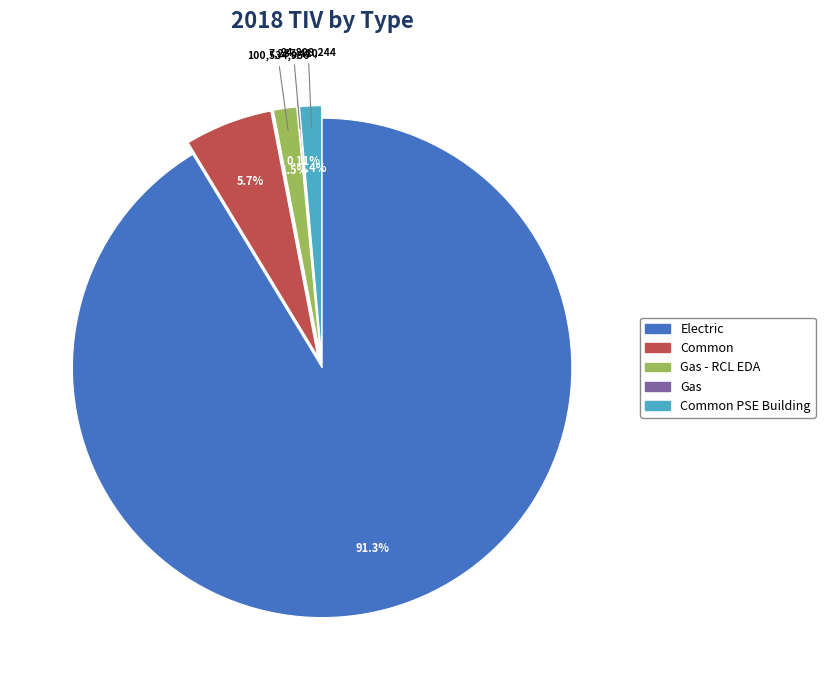

Is there a majority slice in this chart?

Yes